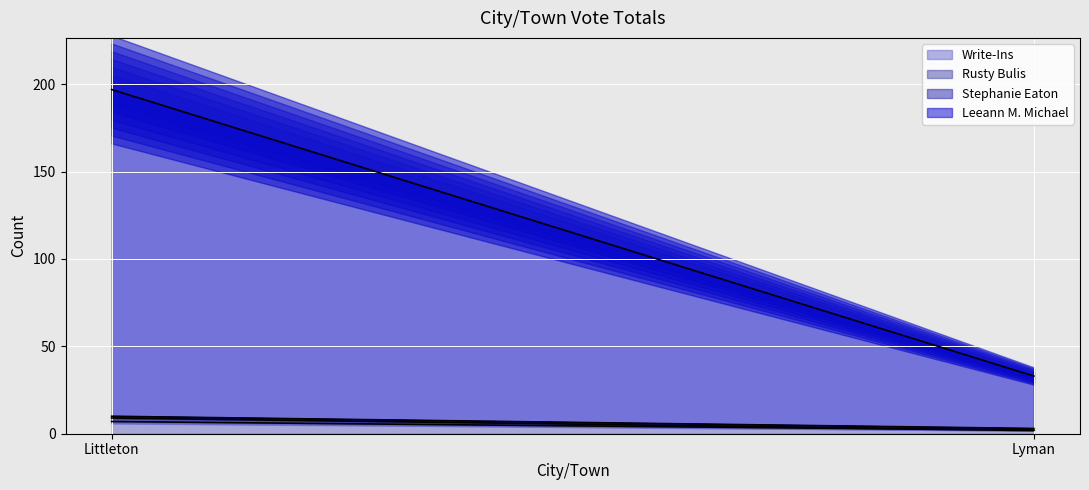

Between Lyman and Littleton, which is larger?

Littleton